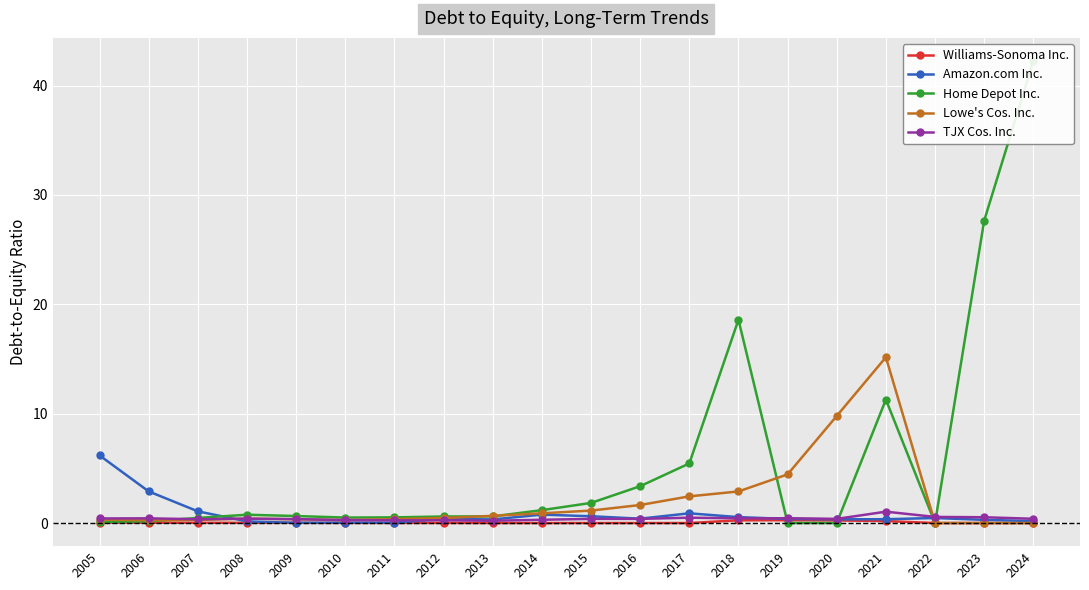

At which category is the sum across all series the highest?

2024